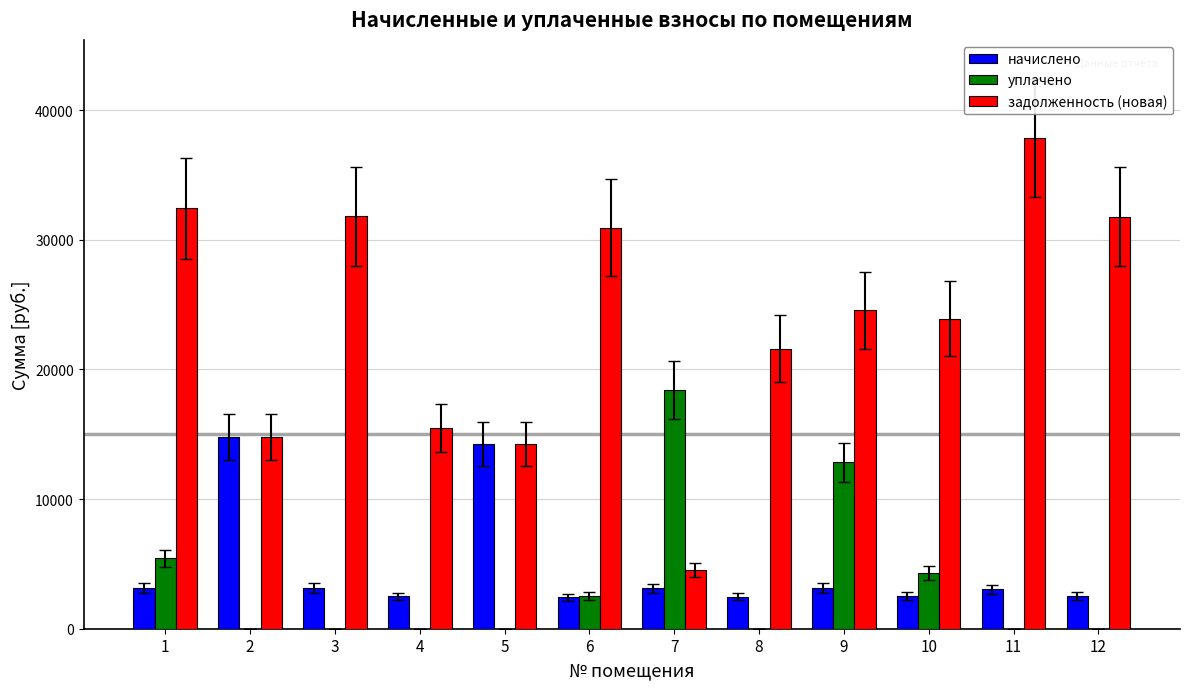

What is the greatest value displayed?

37852.5